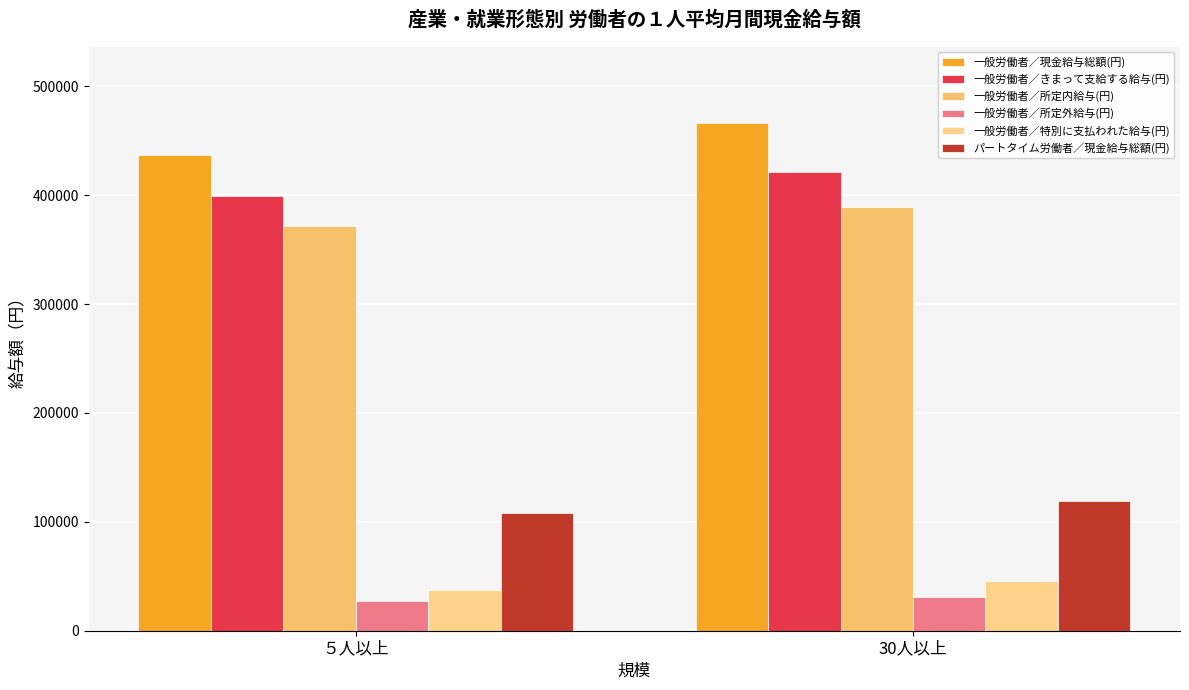

True or false: 一般労働者／所定内給与(円) has a value of 157008 at 30人以上.

False